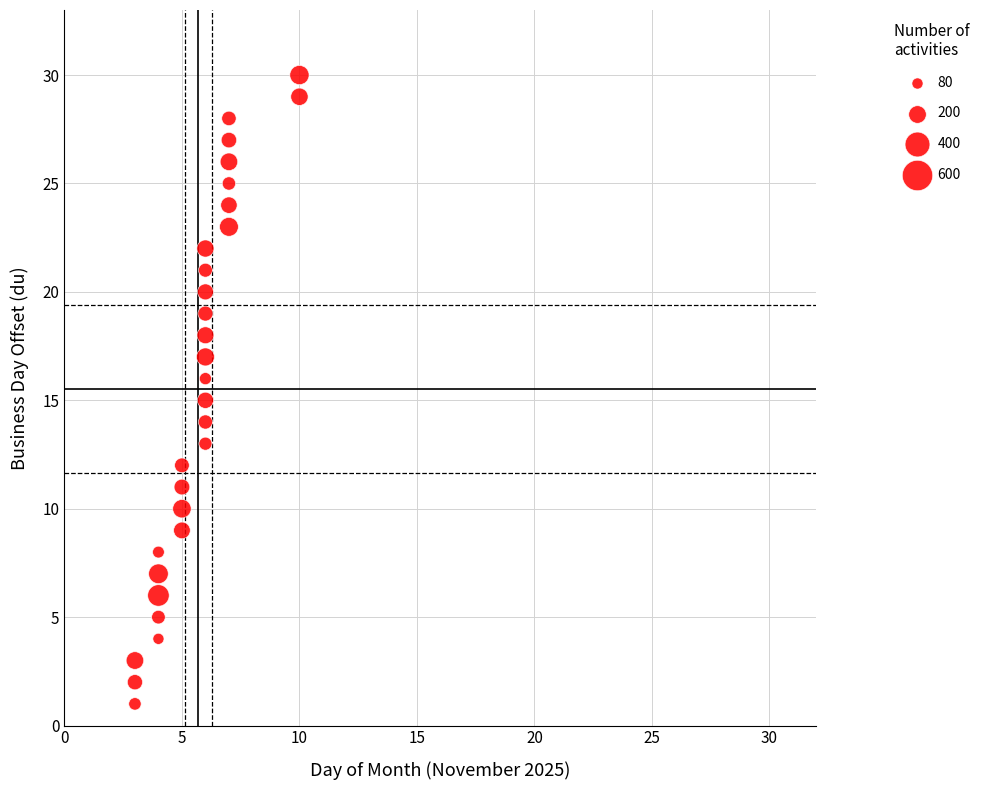

What is the range of Y values (max minus min)?

29